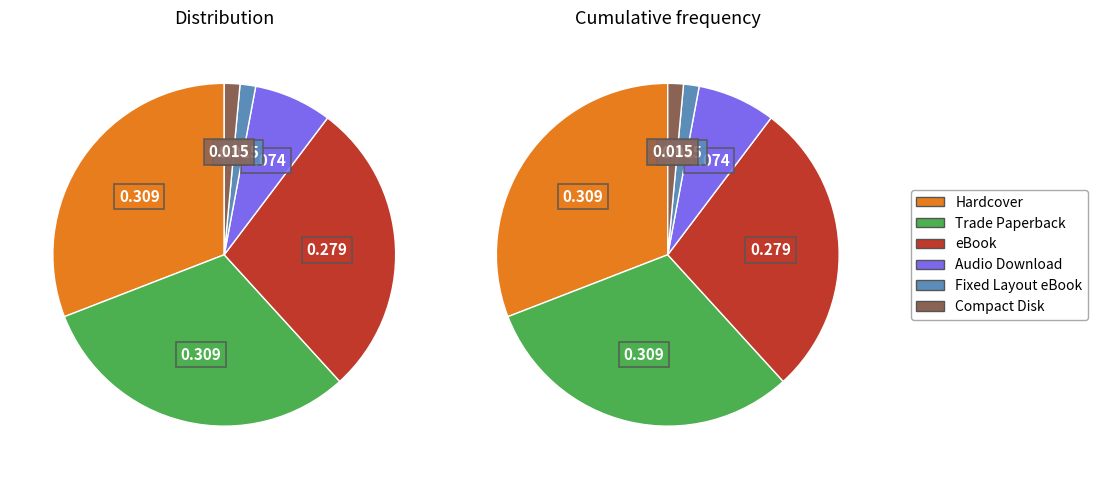

How many slices are in this pie chart?

6